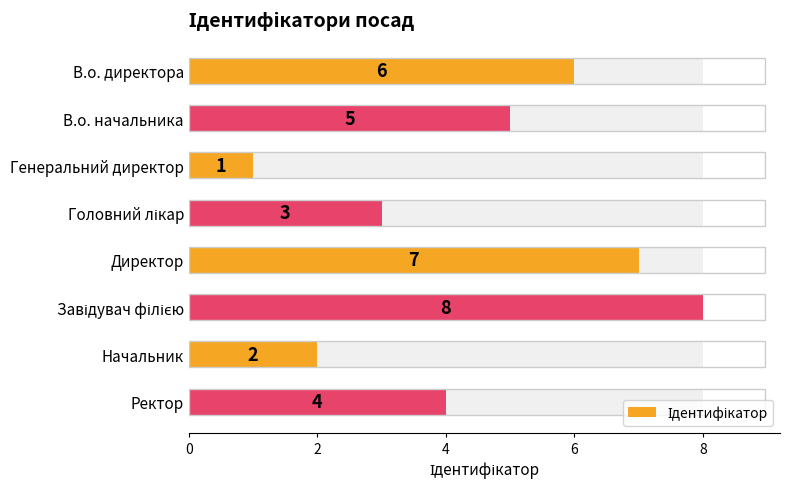

Read the value at Начальник.

2